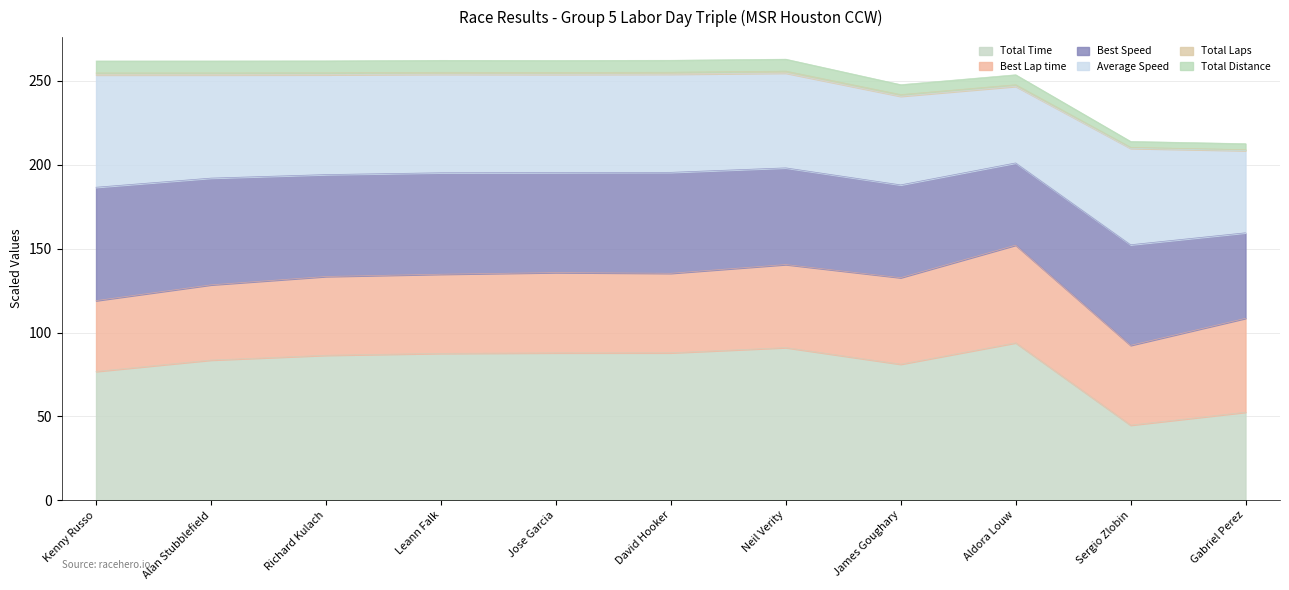

How many interior local valleys does the Total Laps series have?

2